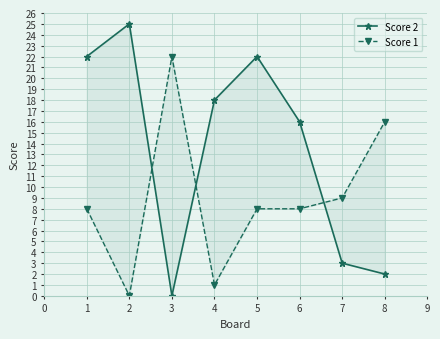

True or false: Score 2 has a value of 36 at 1.

False